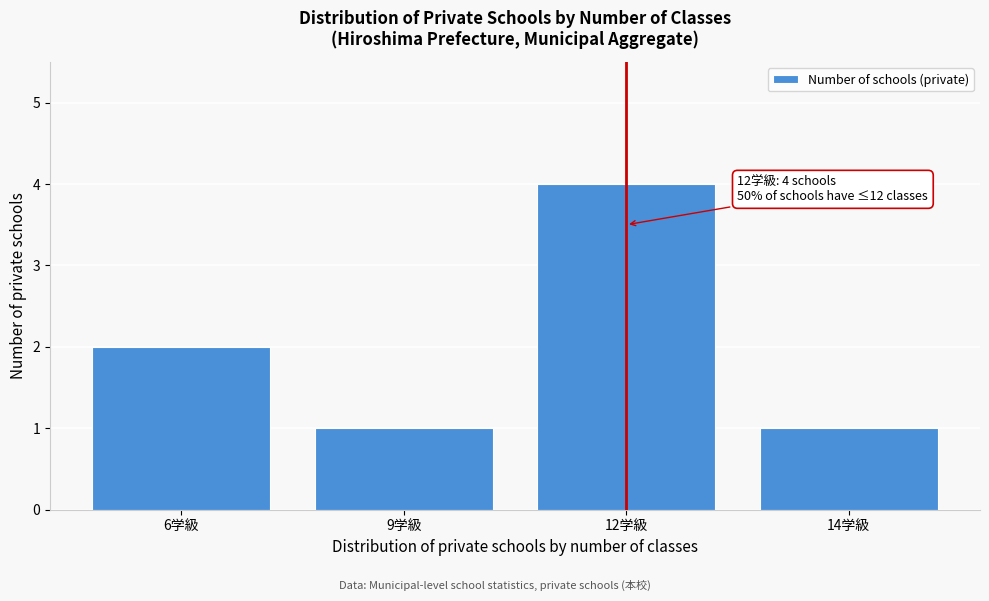

Reading left to right, list all the values displayed in this chart.

6学級=2	9学級=1	12学級=4	14学級=1